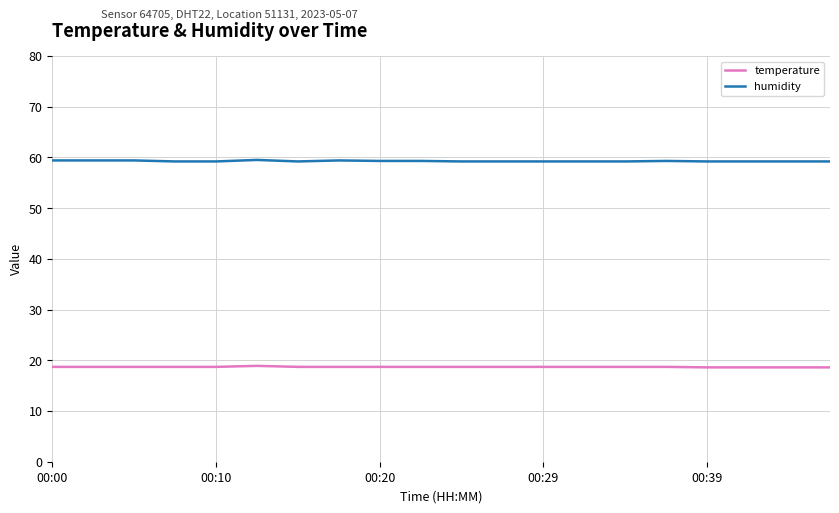

Which series has the largest total across all categories?

humidity